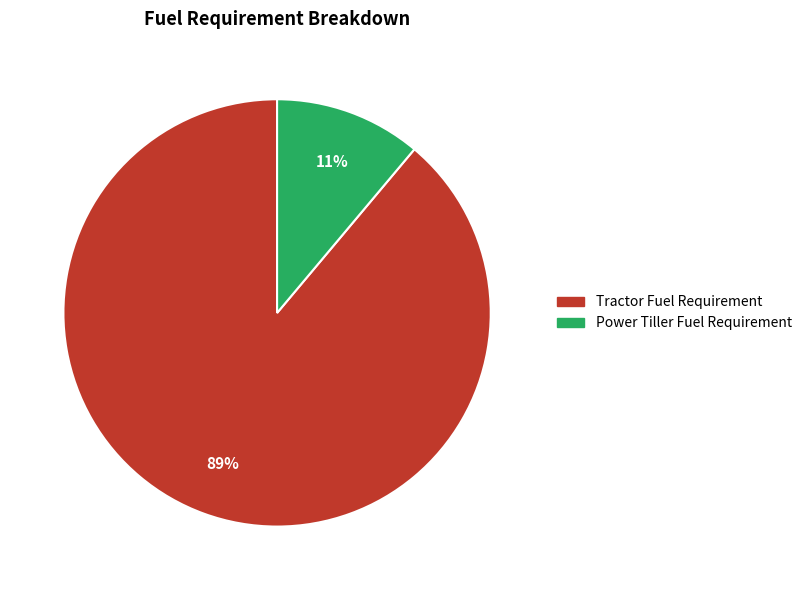

How many slices are in this pie chart?

2